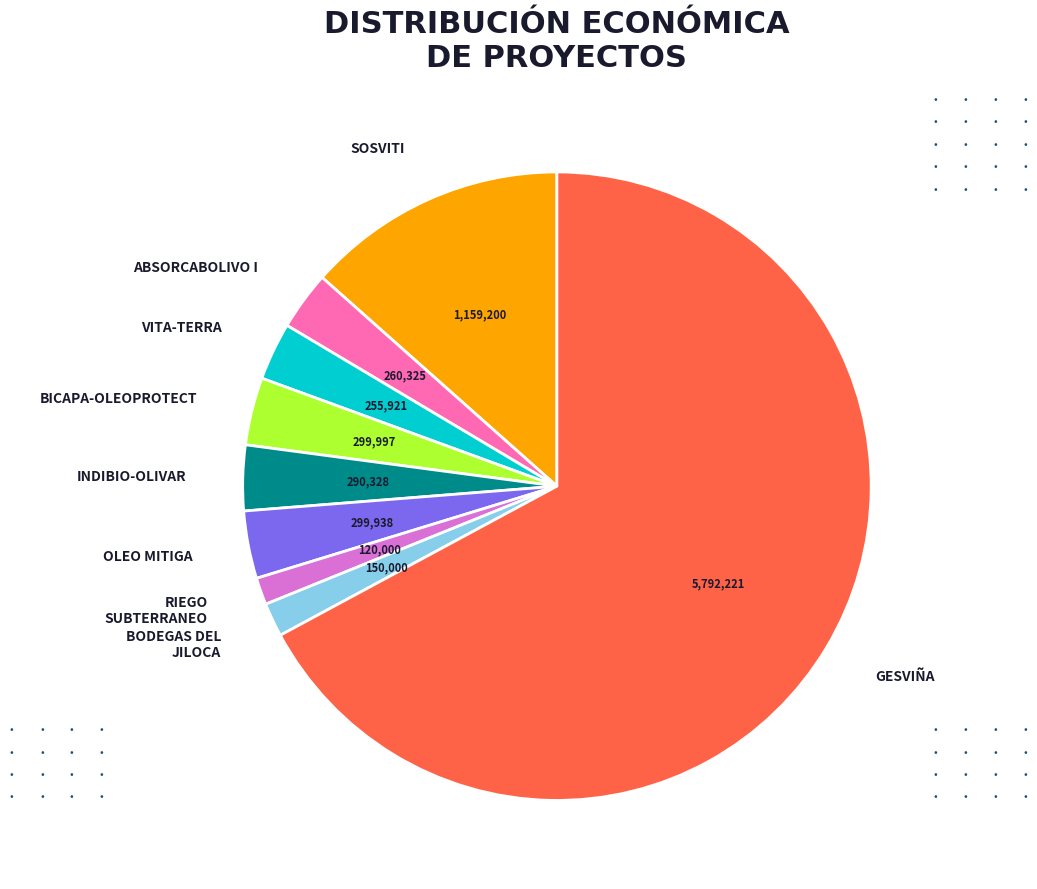

Between RIEGO SUBTERRANEO and SOSVITI, which is larger?

SOSVITI